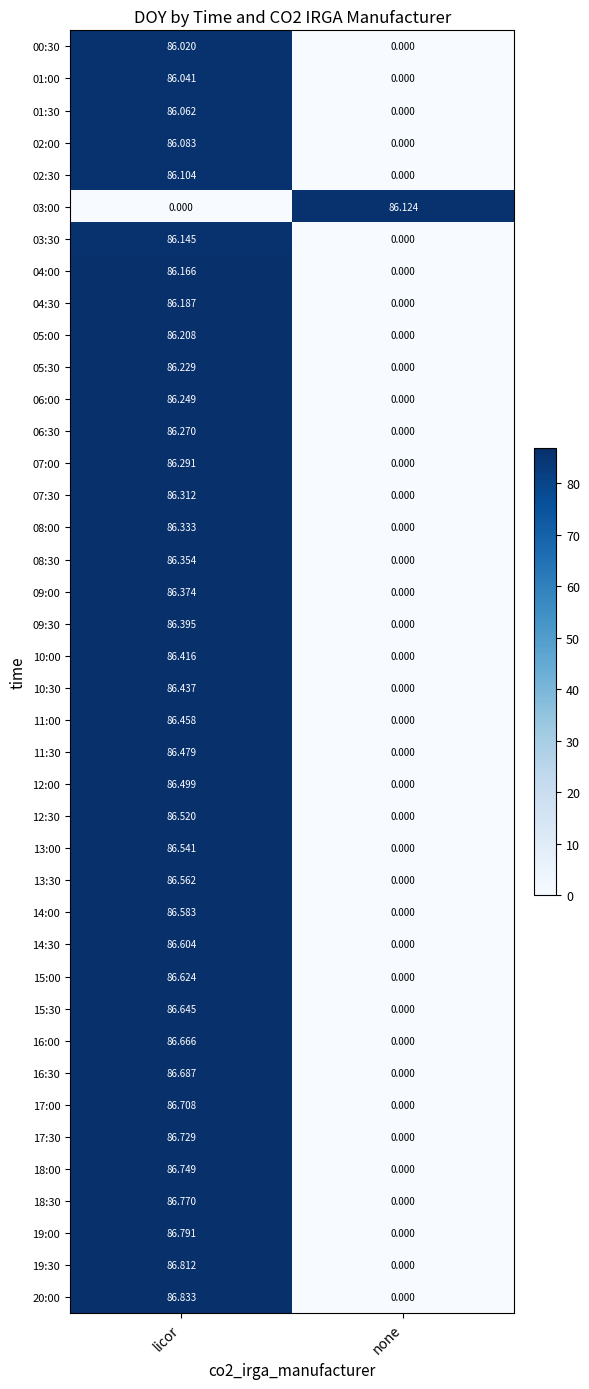

Rank the categories by 00:30 value from lowest to highest.

none, licor